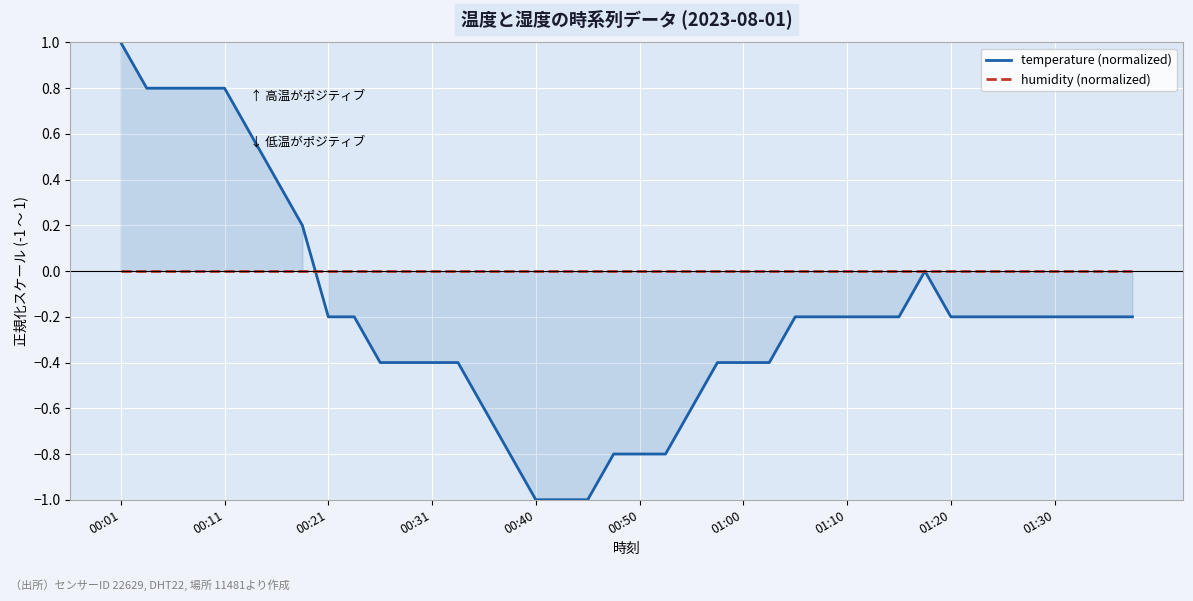

Is it true that humidity (normalized) equals 0.0 at 31?

True